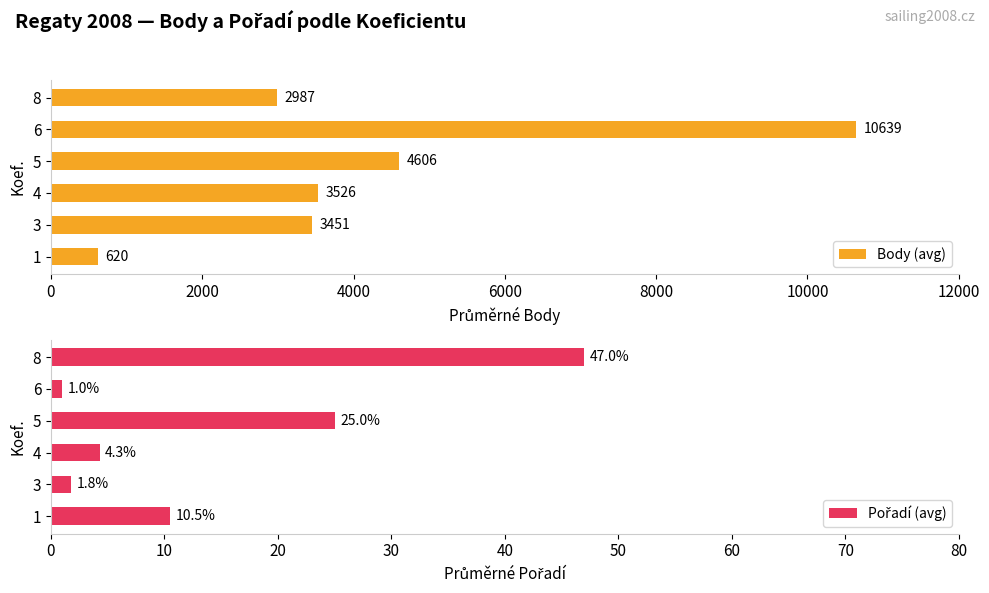

Reading left to right, list all the values displayed in this chart.

Body (avg): 620.5	3451.0	3526.0	4606.0	10639.0	2987.0
Pořadí (avg): 10.5	1.8	4.3	25.0	1.0	47.0